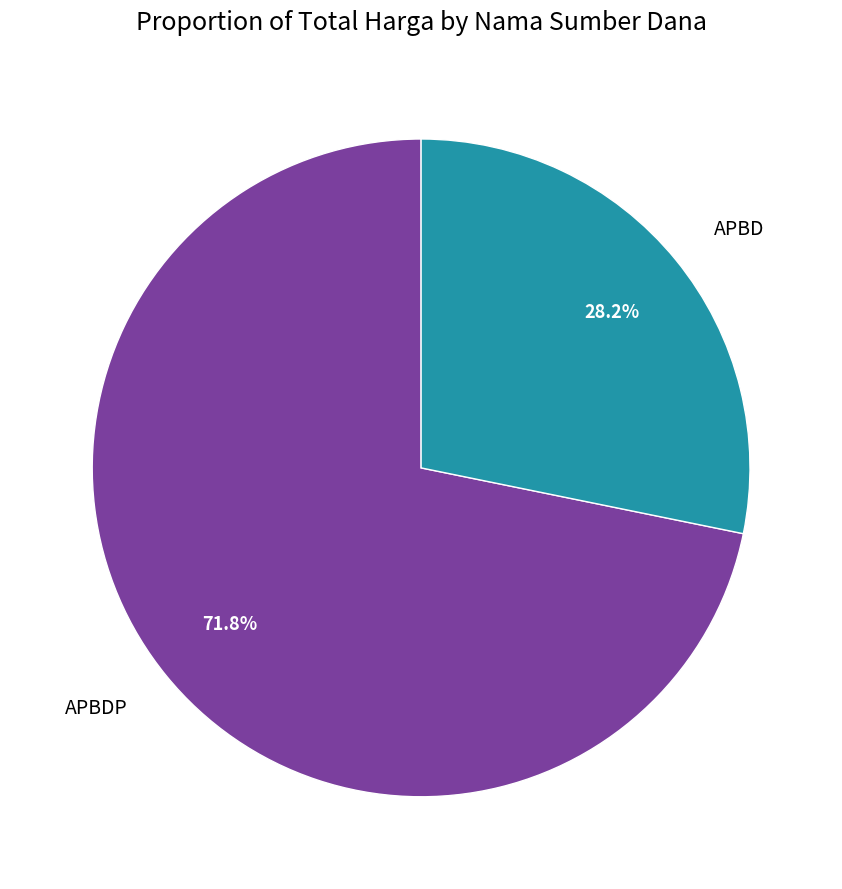

What is the ratio of the value at APBDP to the value at APBD?

2.5